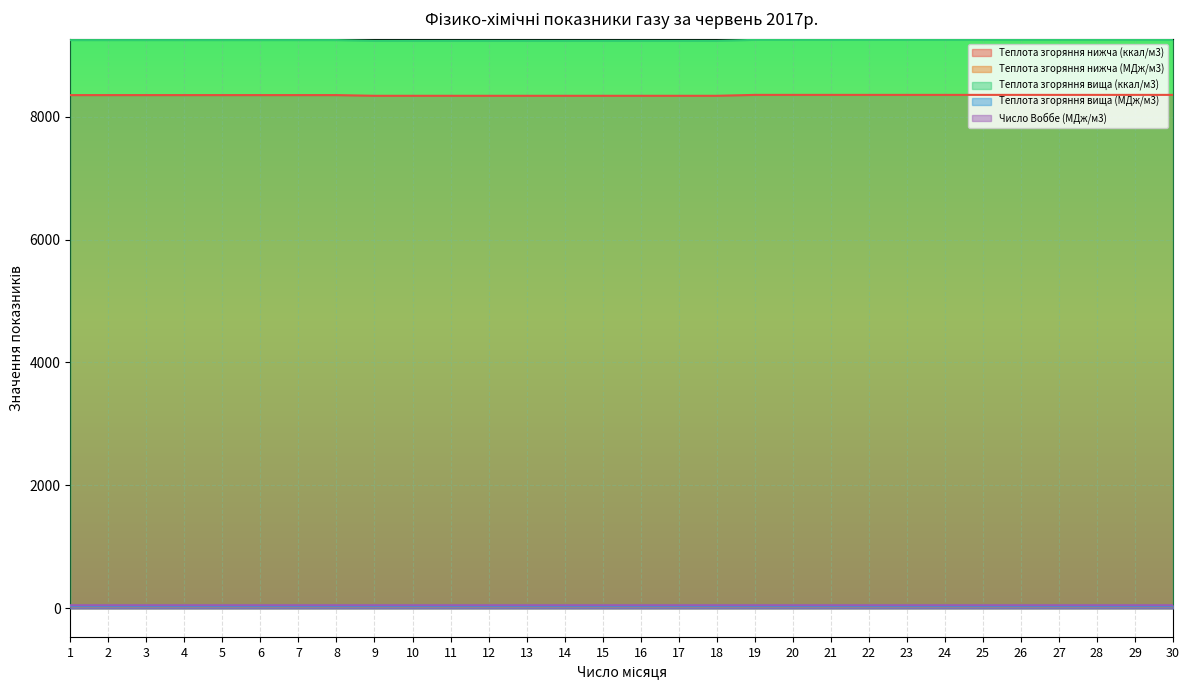

What is the approximate value of Теплота згоряння нижча (МДж/м3) at 27?

35.0